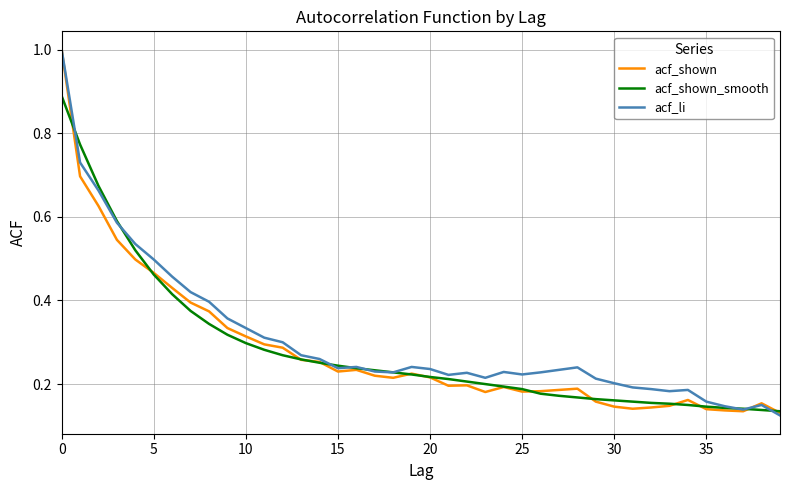

What is the greatest value displayed?

1.0